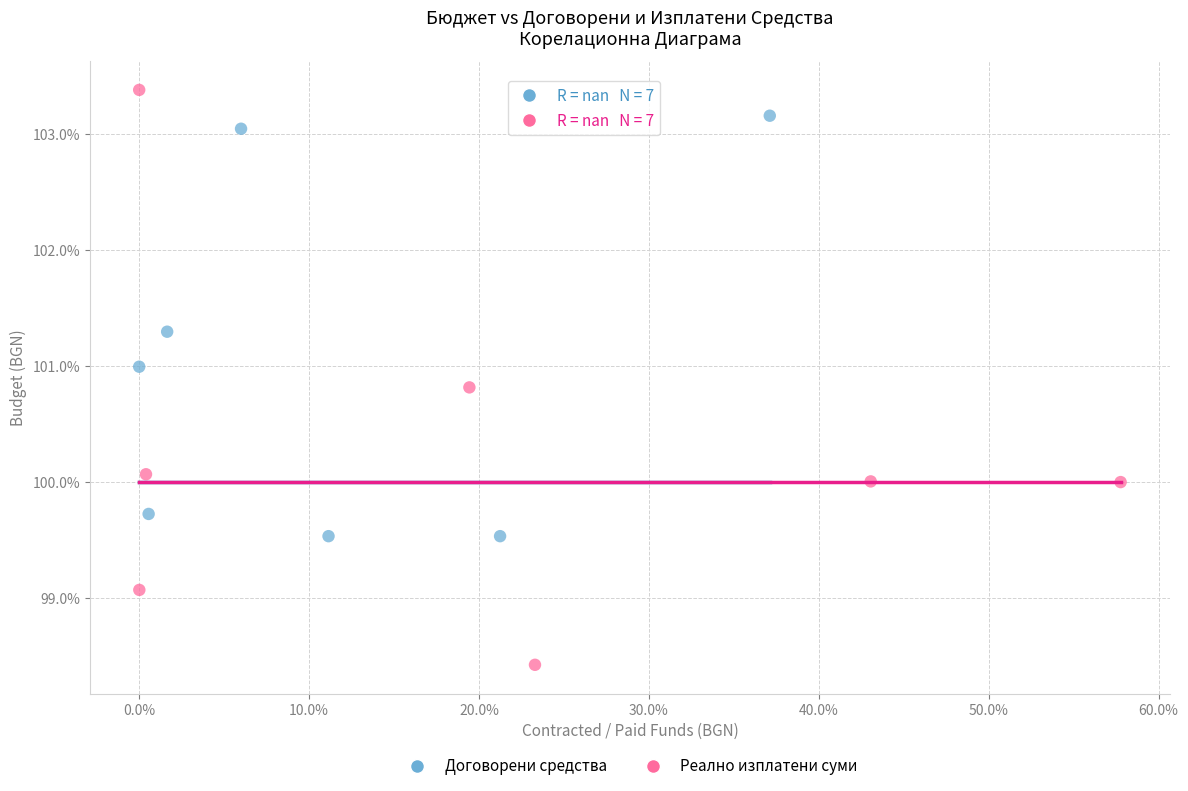

Which series contains the highest Y value?

Реално изплатени суми